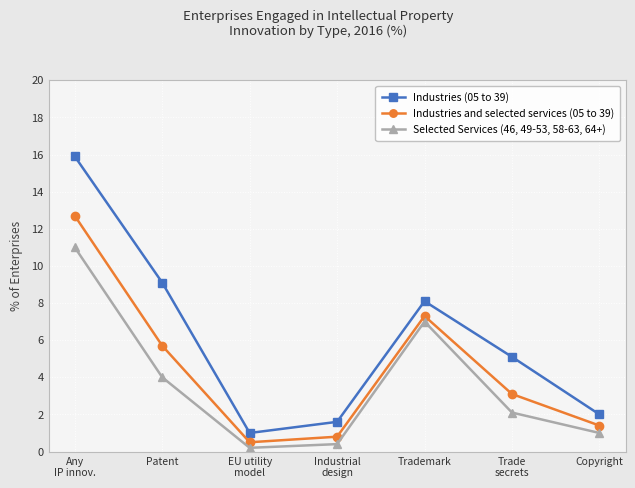

What is the highest value of the Industries and selected services (05 to 39) series?

12.7